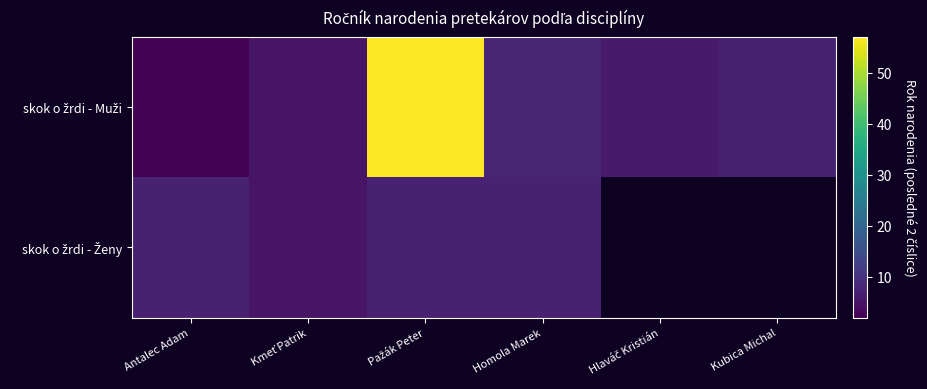

At which category is the sum across all series the highest?

Pažák Peter